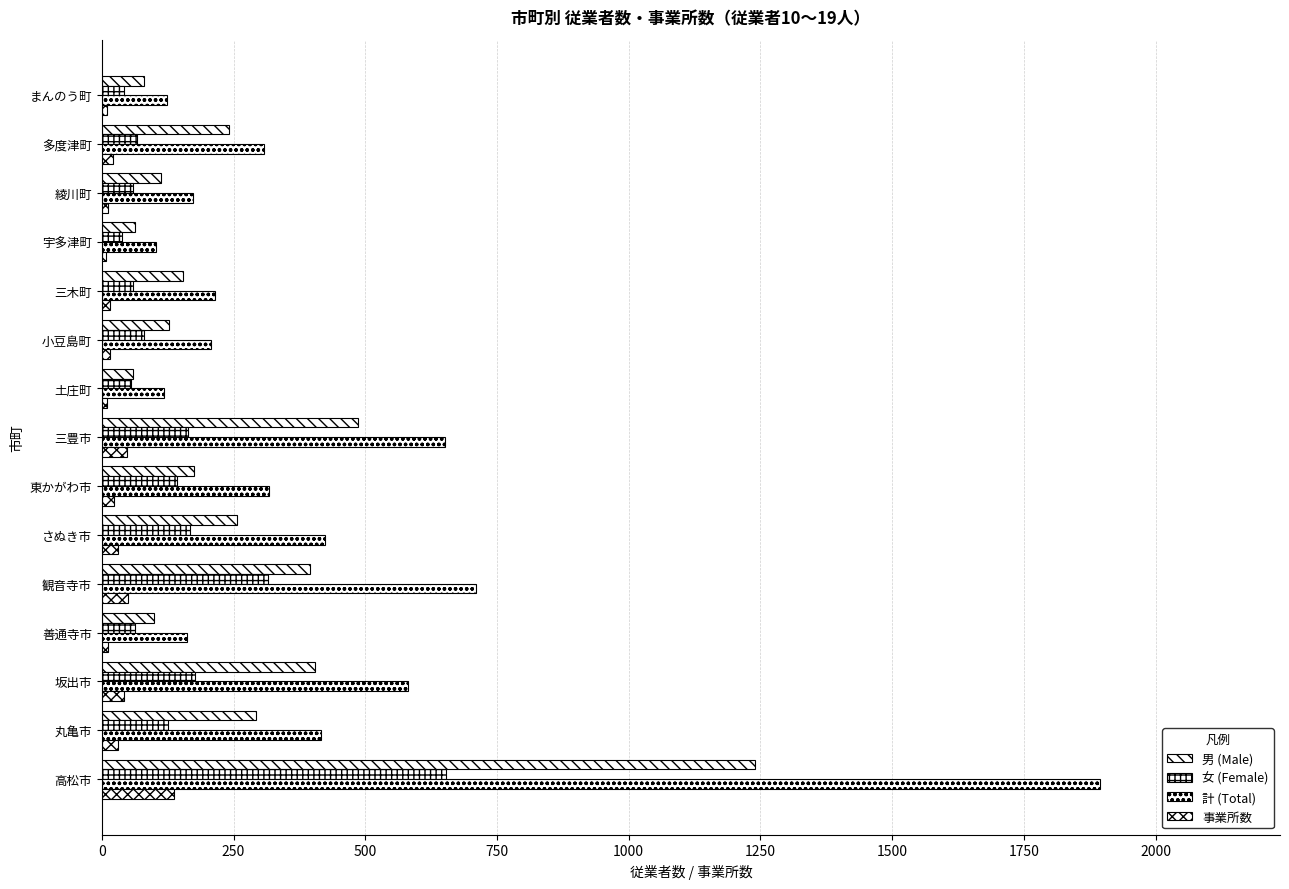

Which series has the widest spread of values?

計 (Total)